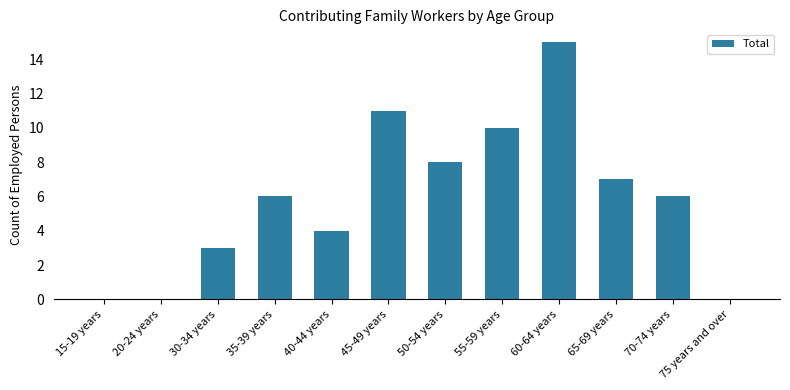

How many distinct data groups are displayed?

1